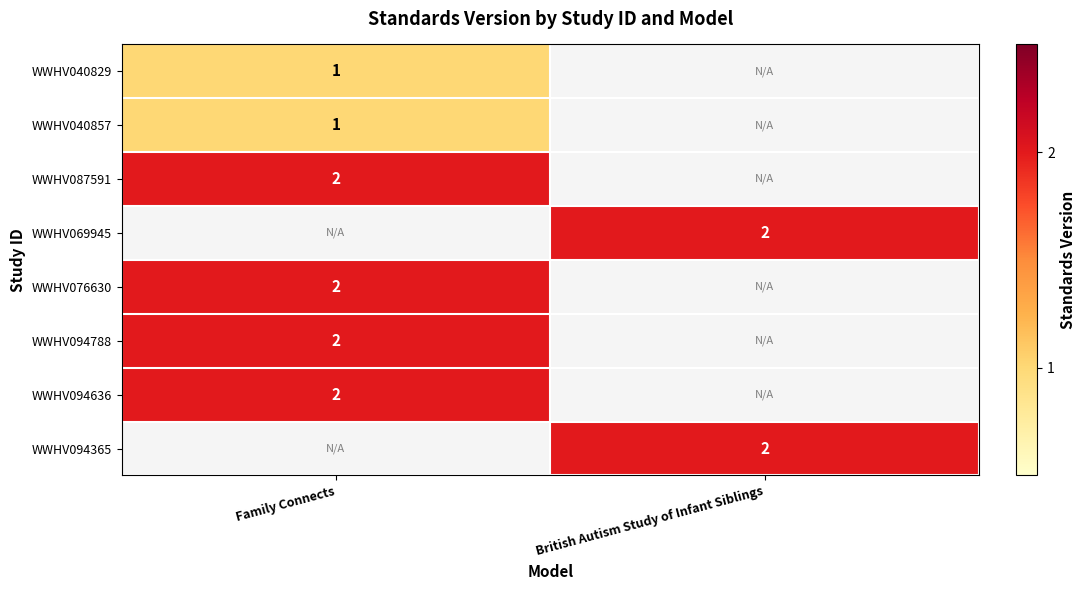

Which has a higher value, Family Connects or British Autism Study of Infant Siblings?

British Autism Study of Infant Siblings